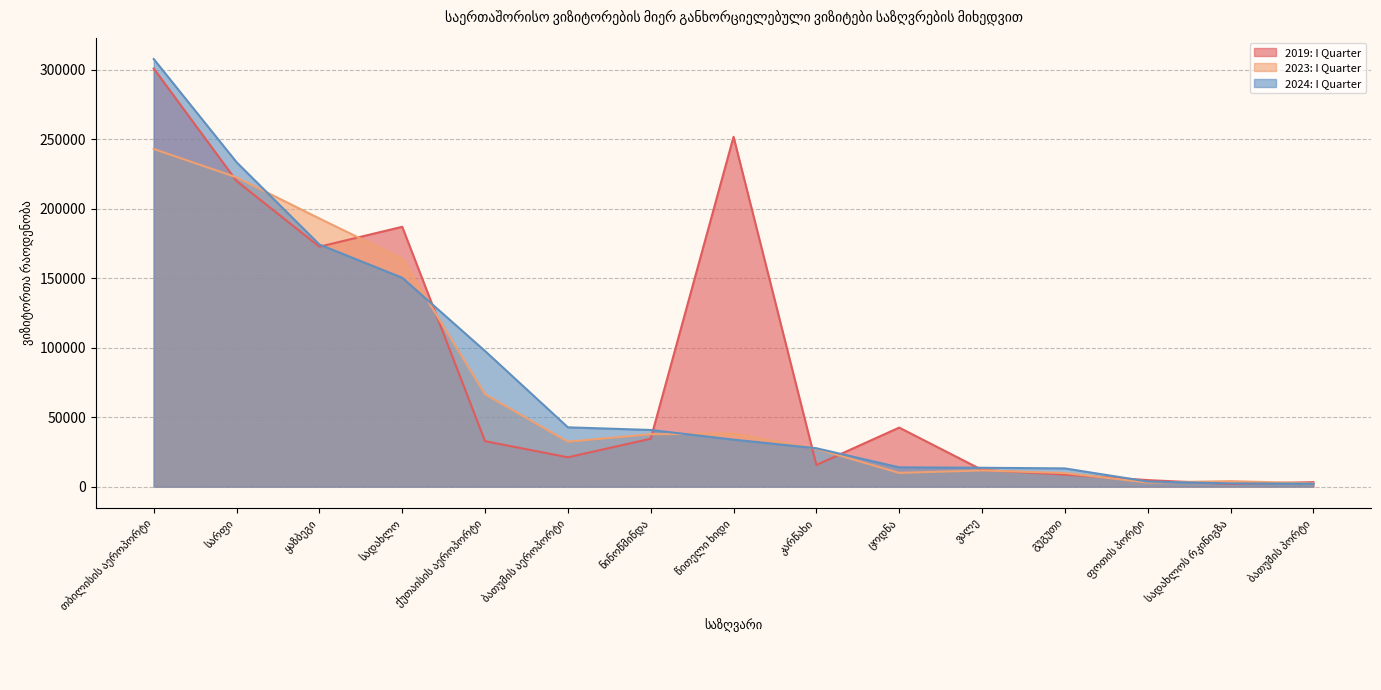

How many intersections are there between 2023: I Quarter and 2019: I Quarter?

10